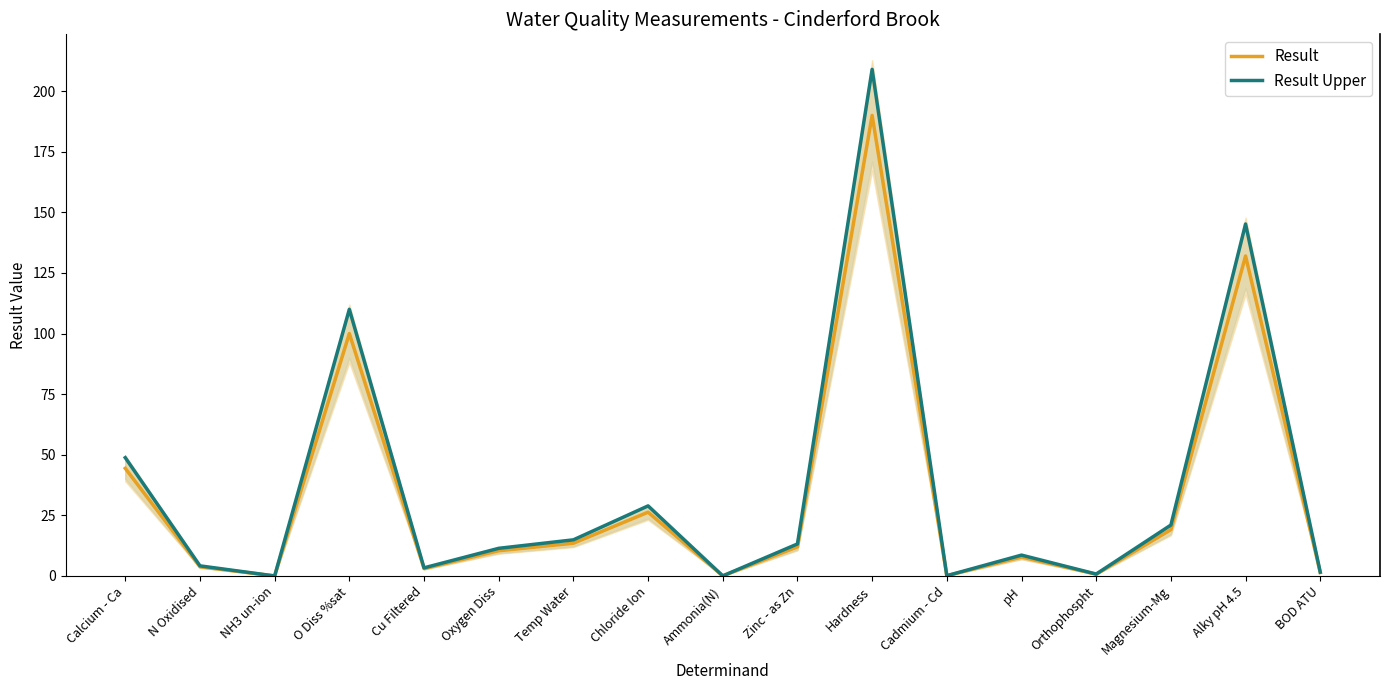

Where does the Result Upper series first go above 11?

Calcium - Ca